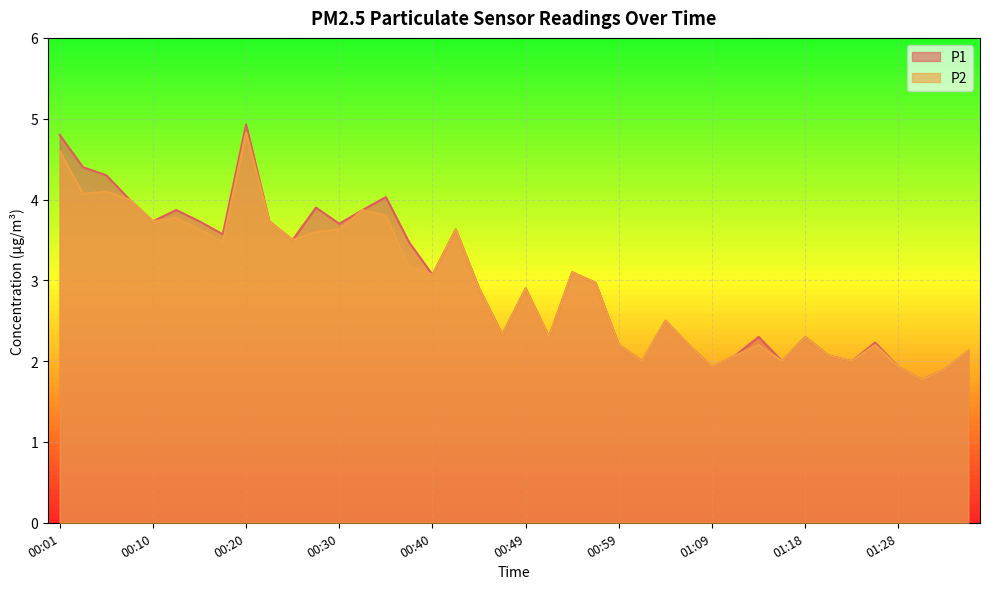

Is it true that P1 equals 1.8 at 00:32?

False